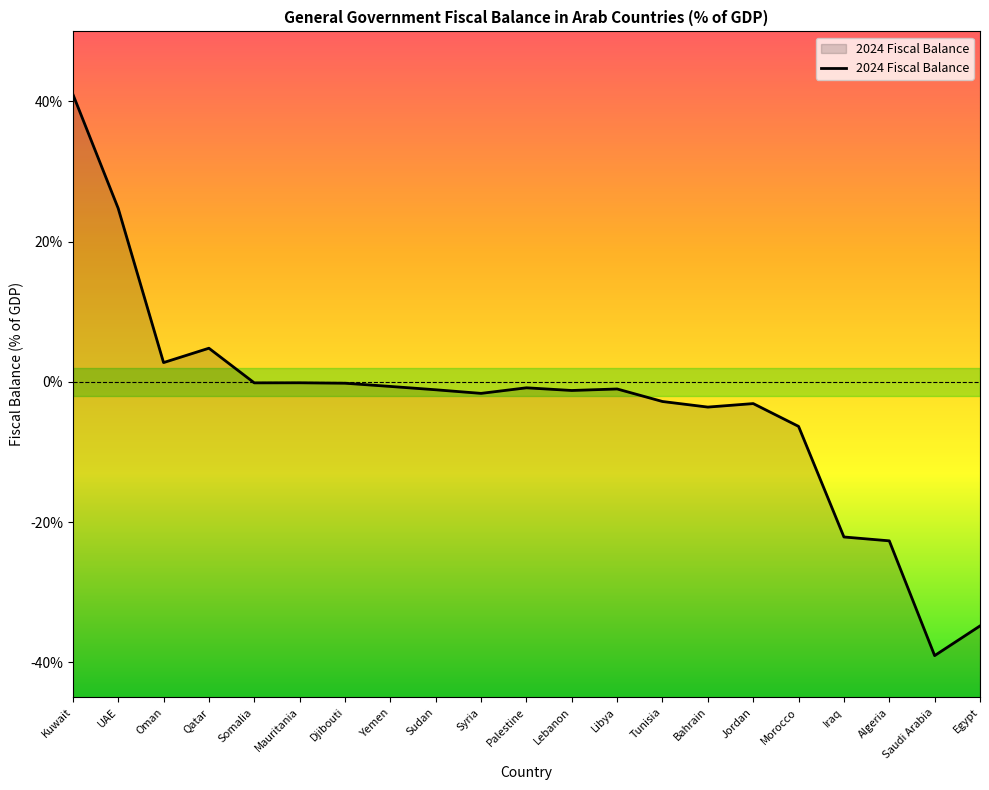

What is the label of the 16th point from the left?

Jordan